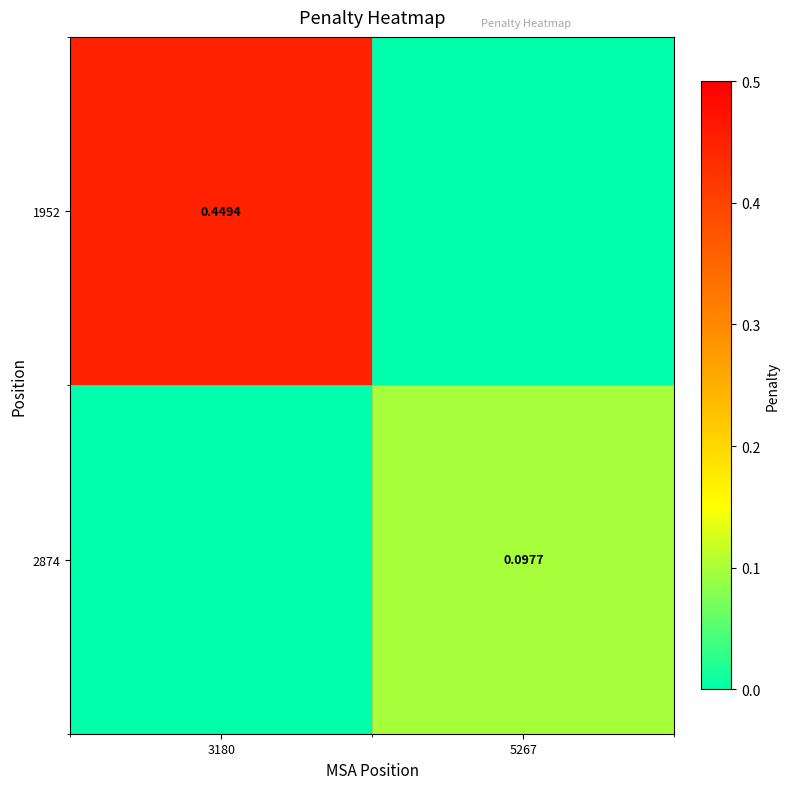

At which category is the sum across all series the highest?

3180